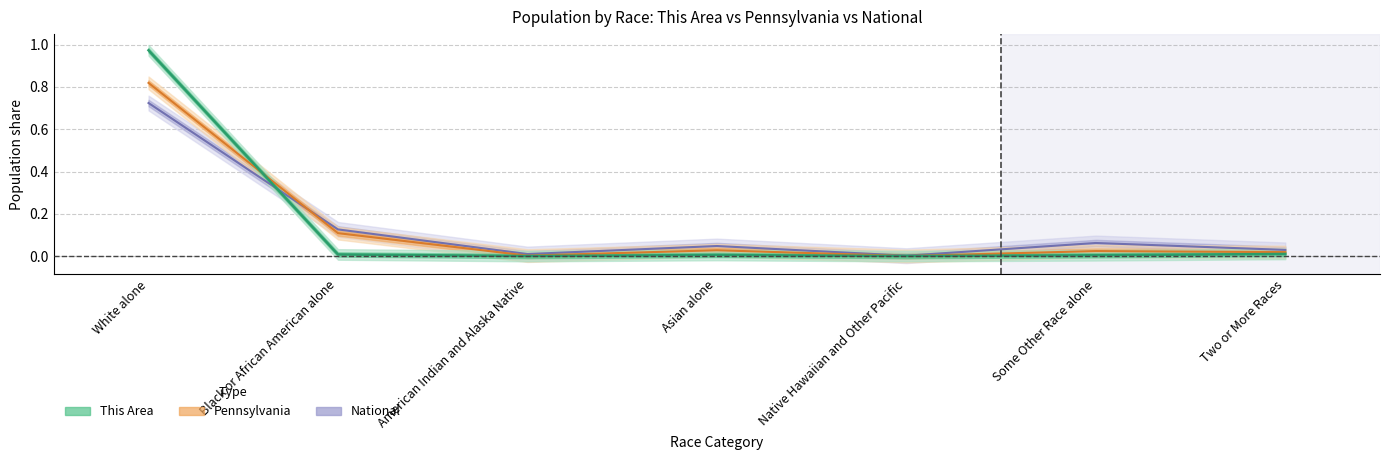

Is the value of National at Some Other Race alone greater than the value of Pennsylvania at Some Other Race alone?

Yes